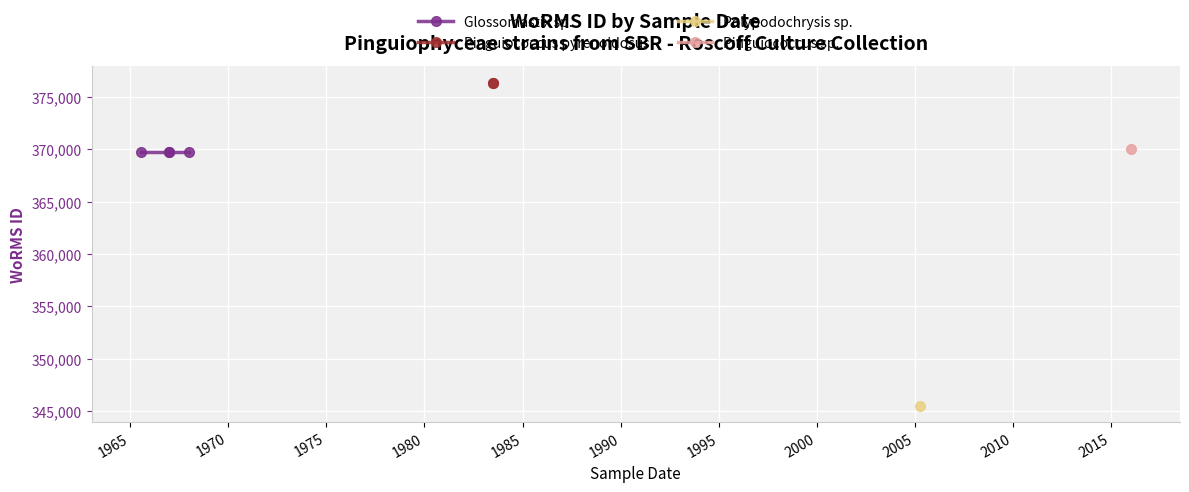

Rank the categories by value from highest to lowest.

01-07-1983, 01-07-1983, 26-12-2015, 01-01-1968, 21-07-1965, 01-01-1967, 01-01-1967, 08-04-2005